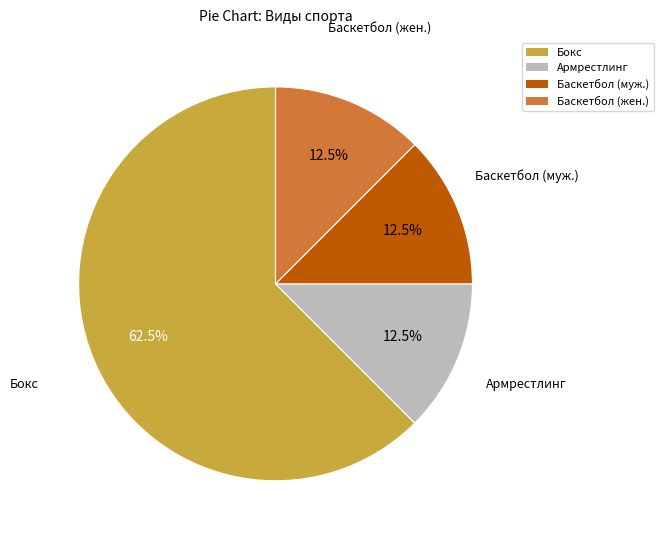

How many segments does this pie chart have?

4